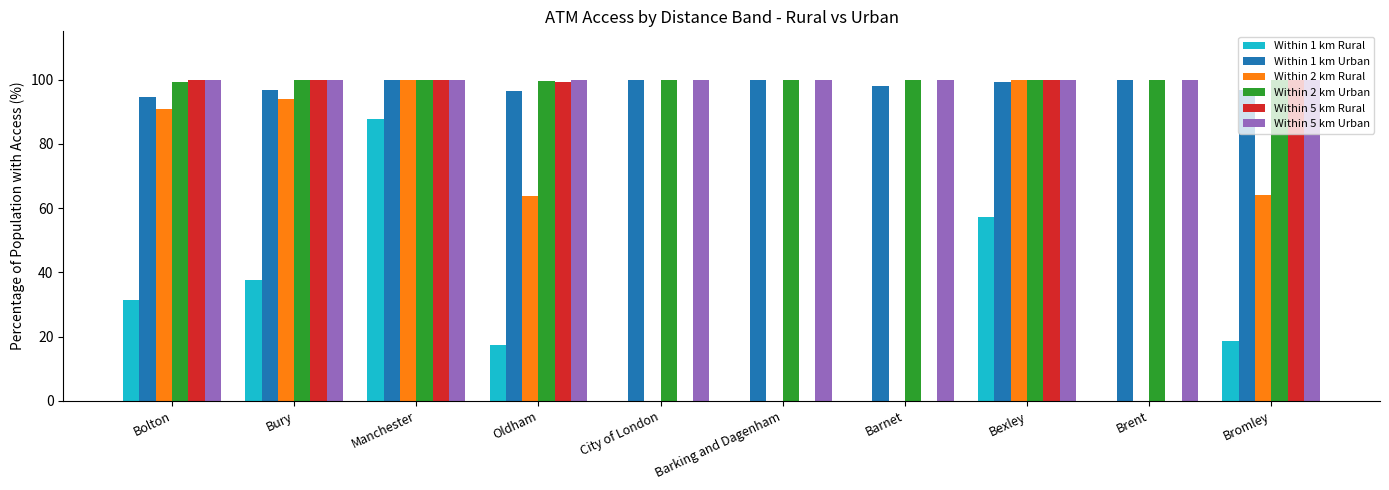

Is the value of Within 2 km Urban at City of London greater than the value of Within 1 km Rural at Bexley?

Yes